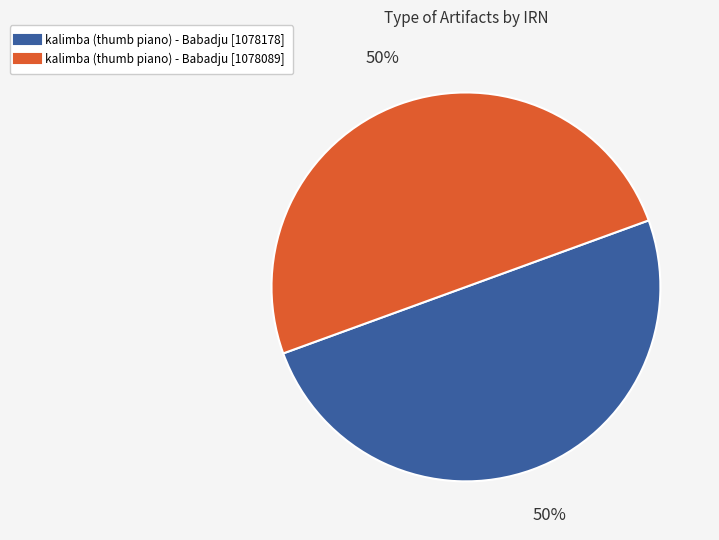

To the nearest percent, what is the average slice percentage?

50%